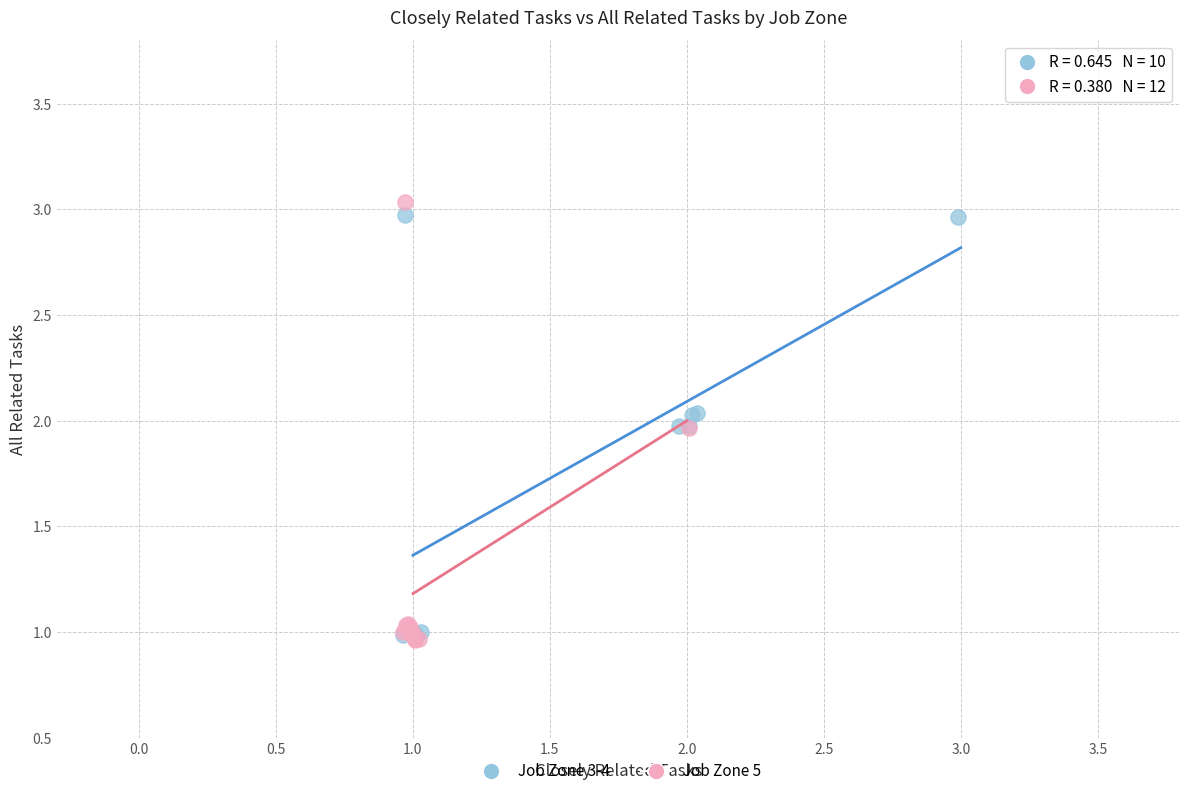

What are all the series names shown in the legend?

Job Zone 3-4, Job Zone 5